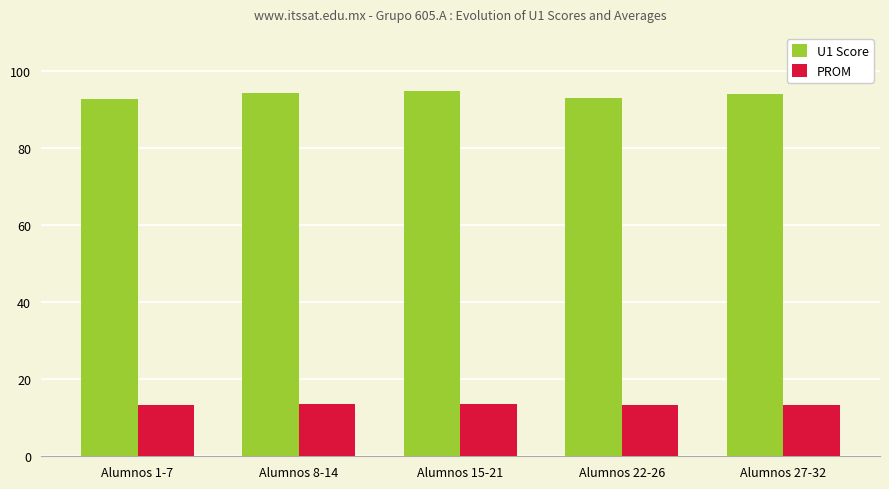

List the series in order of their overall mean, highest first.

U1 Score, PROM